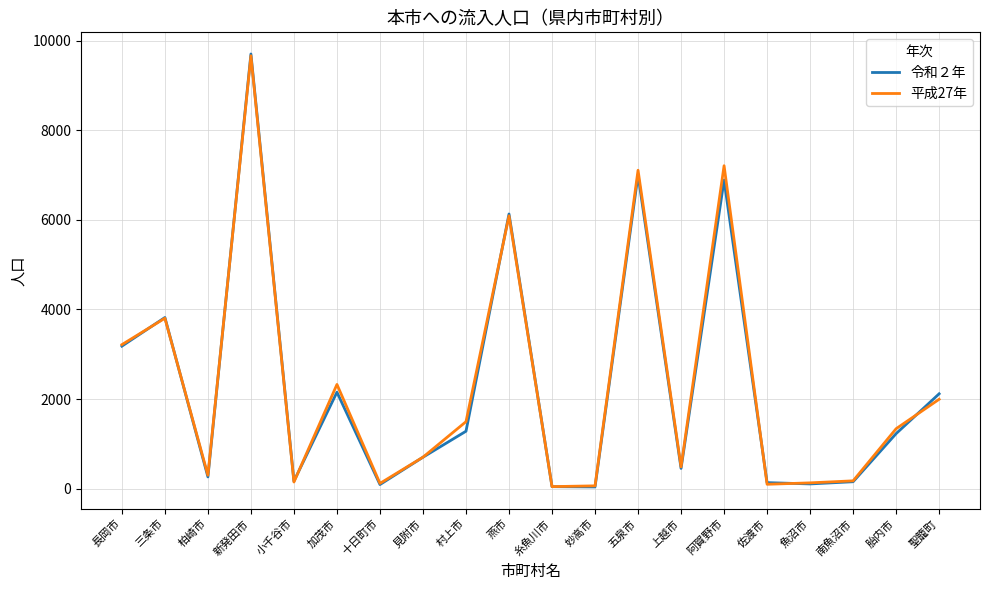

Which label corresponds to the largest value in the chart?

新発田市